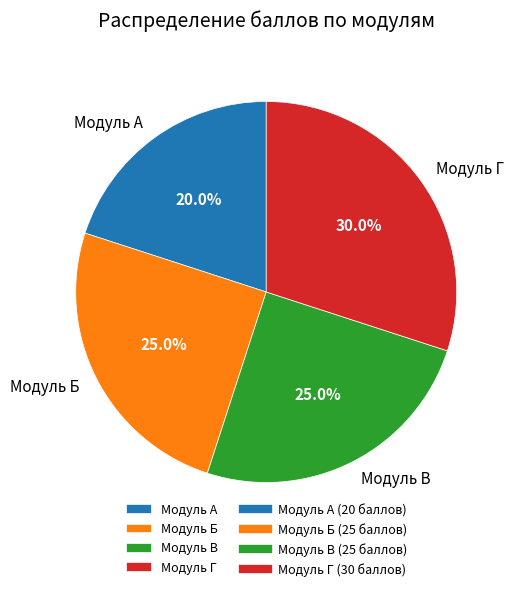

Between Модуль В and Модуль Г, which is larger?

Модуль Г